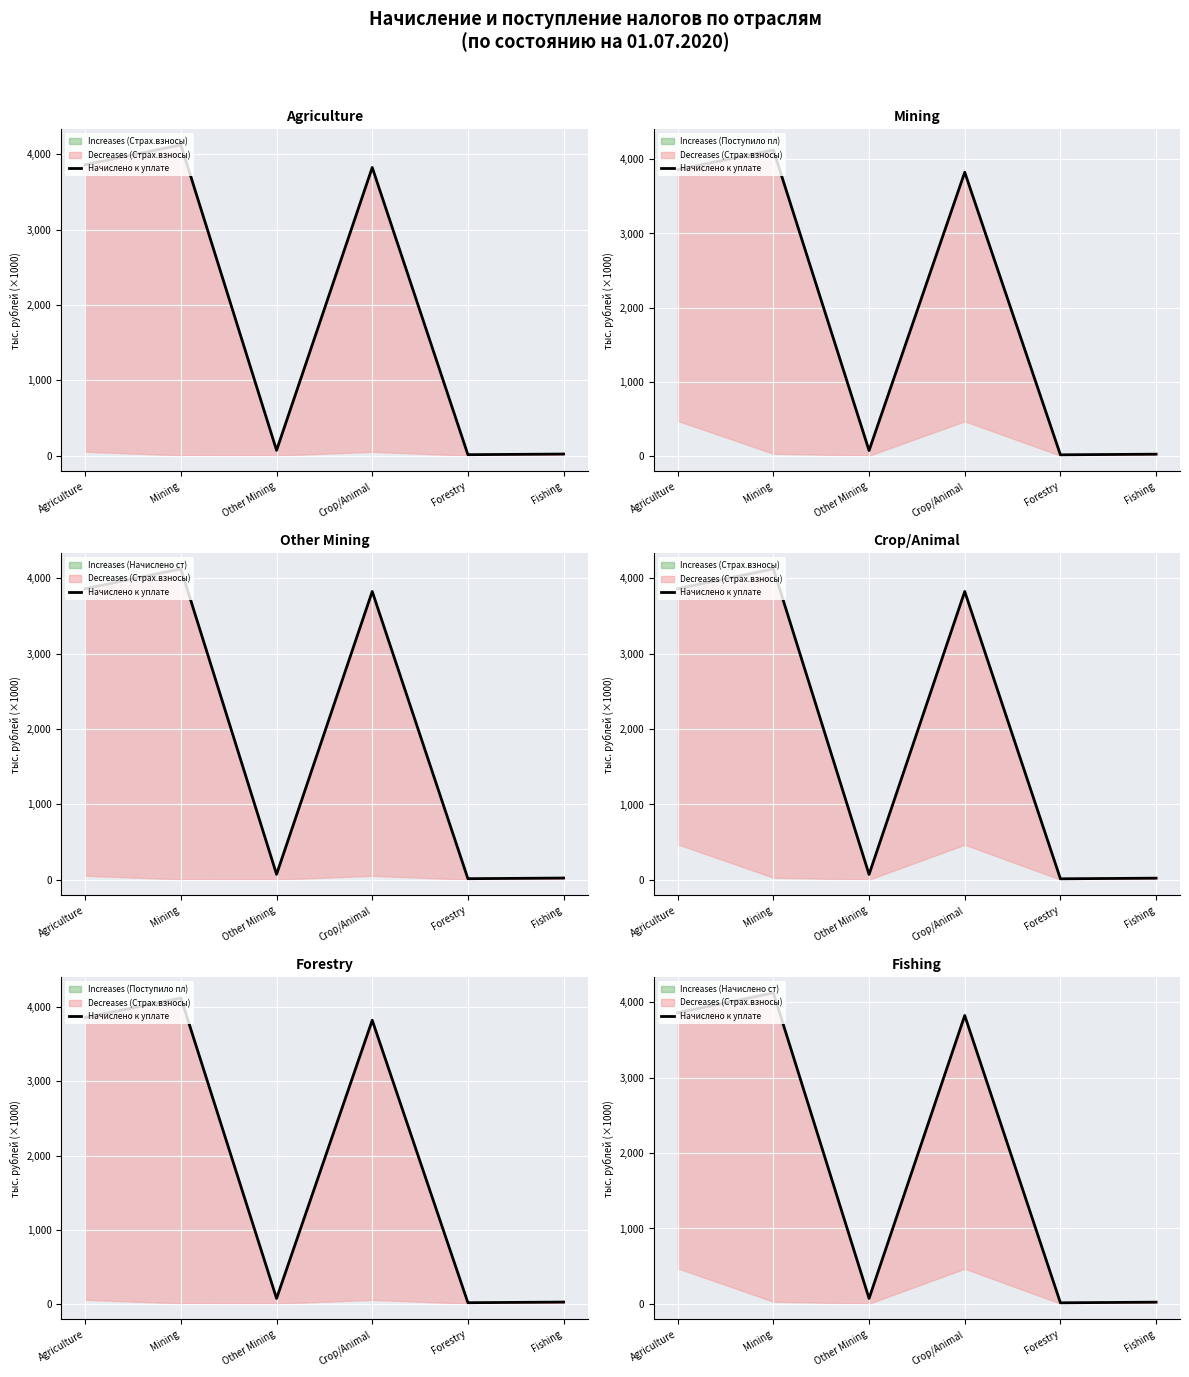

The chart shows a value of 14.0 at Forestry. True or false?

True